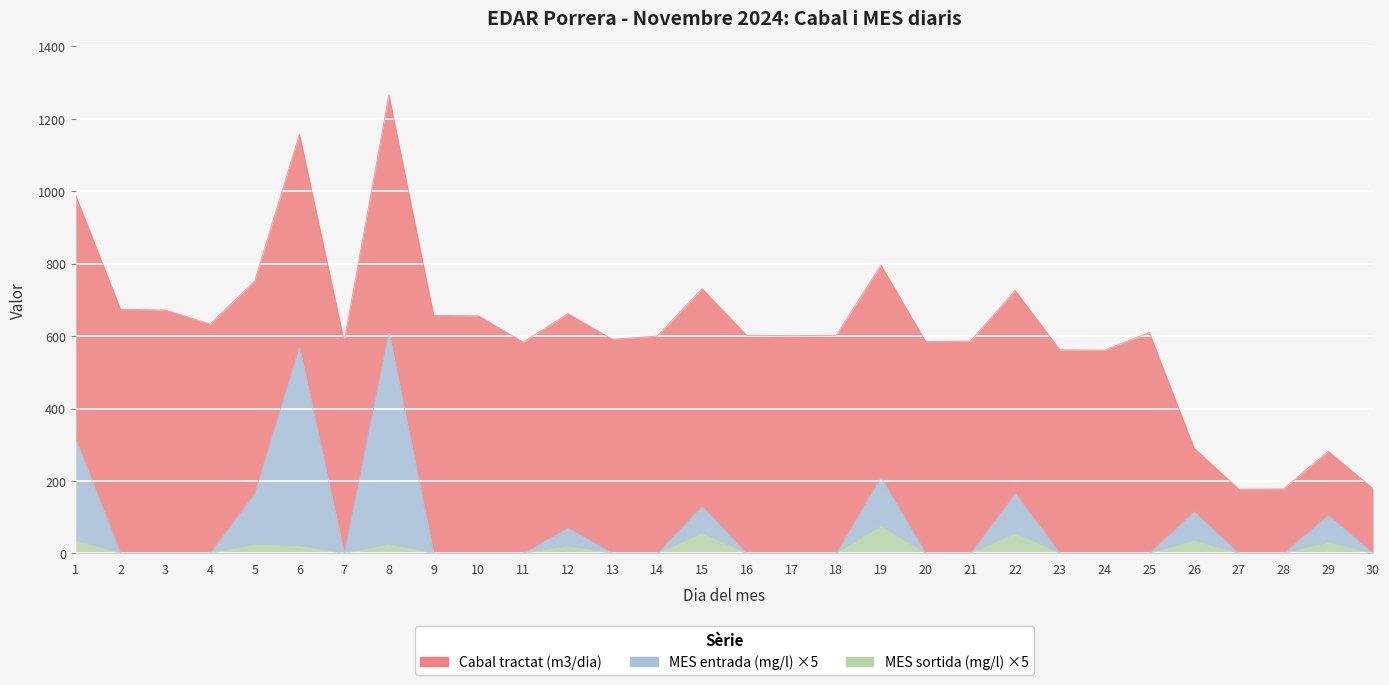

True or false: MES sortida (mg/l) has more than 2 interior local peaks.

True